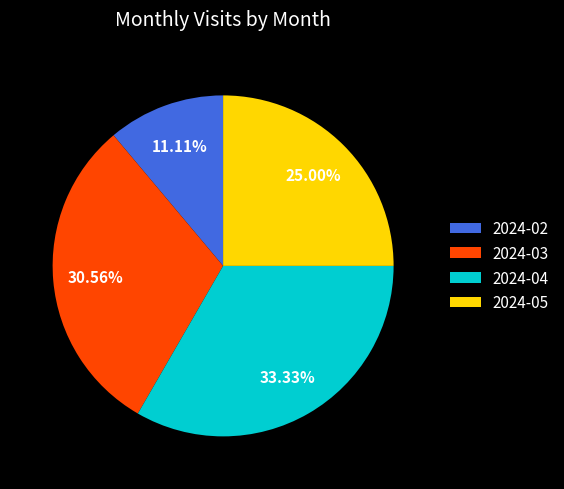

What portion of the pie excludes 2024-04?

66.7%